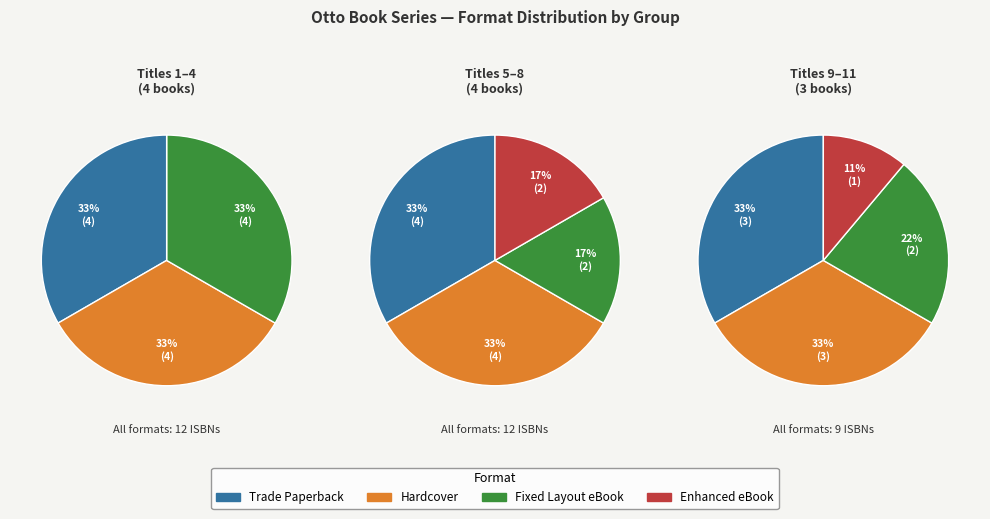

To the nearest percent, what is the difference between the largest and smallest slice percentages?

17%